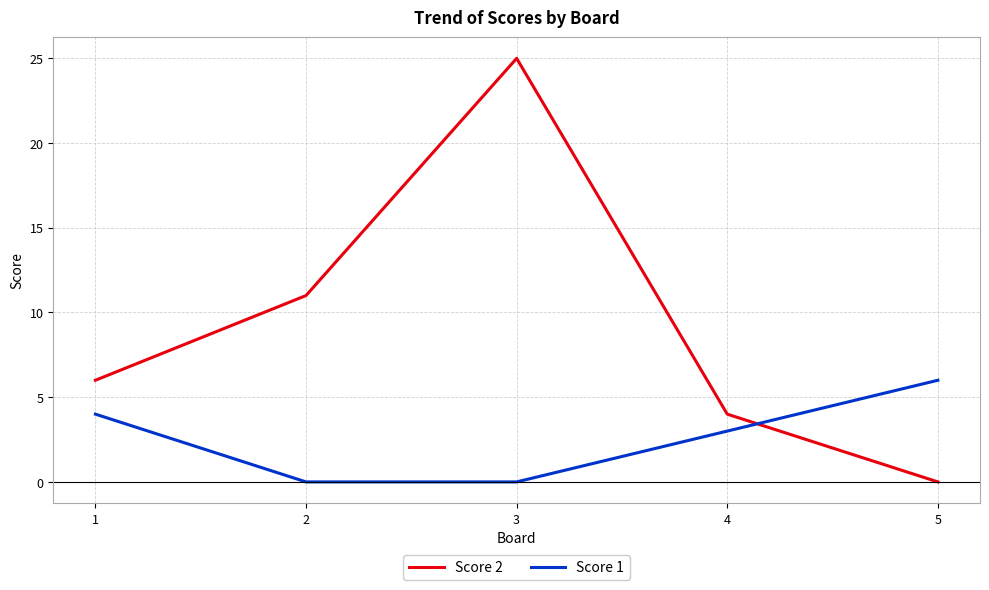

Reading left to right, what are all the values shown in this chart?

Score 2: 1=6	2=11	3=25	4=4	5=0
Score 1: 1=4	2=0	3=0	4=3	5=6